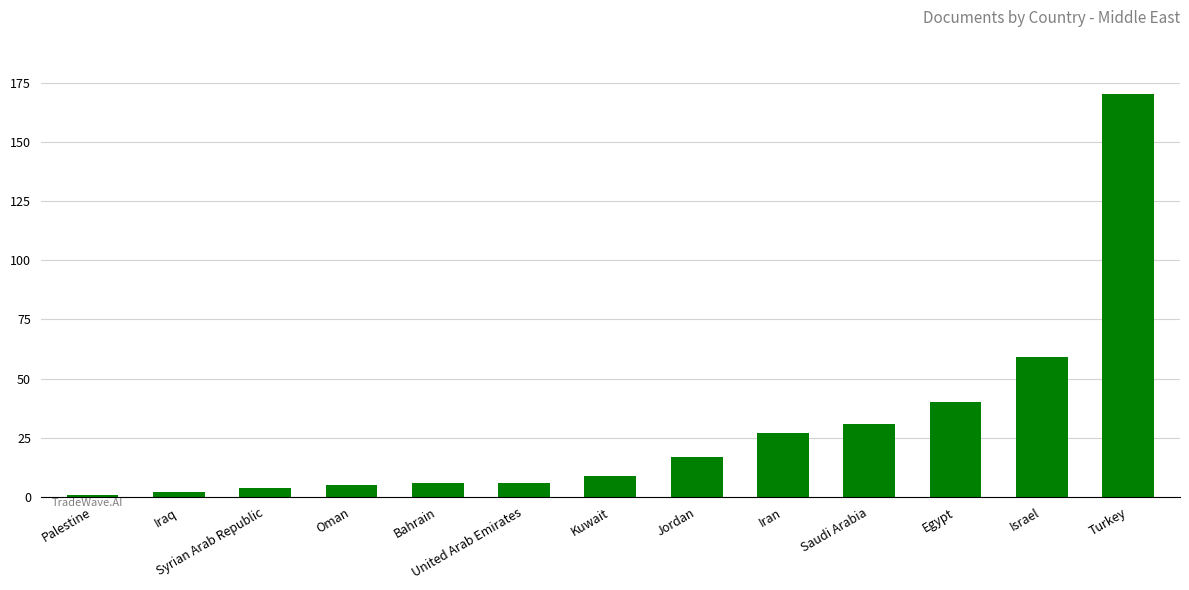

How many series are shown in this chart?

1